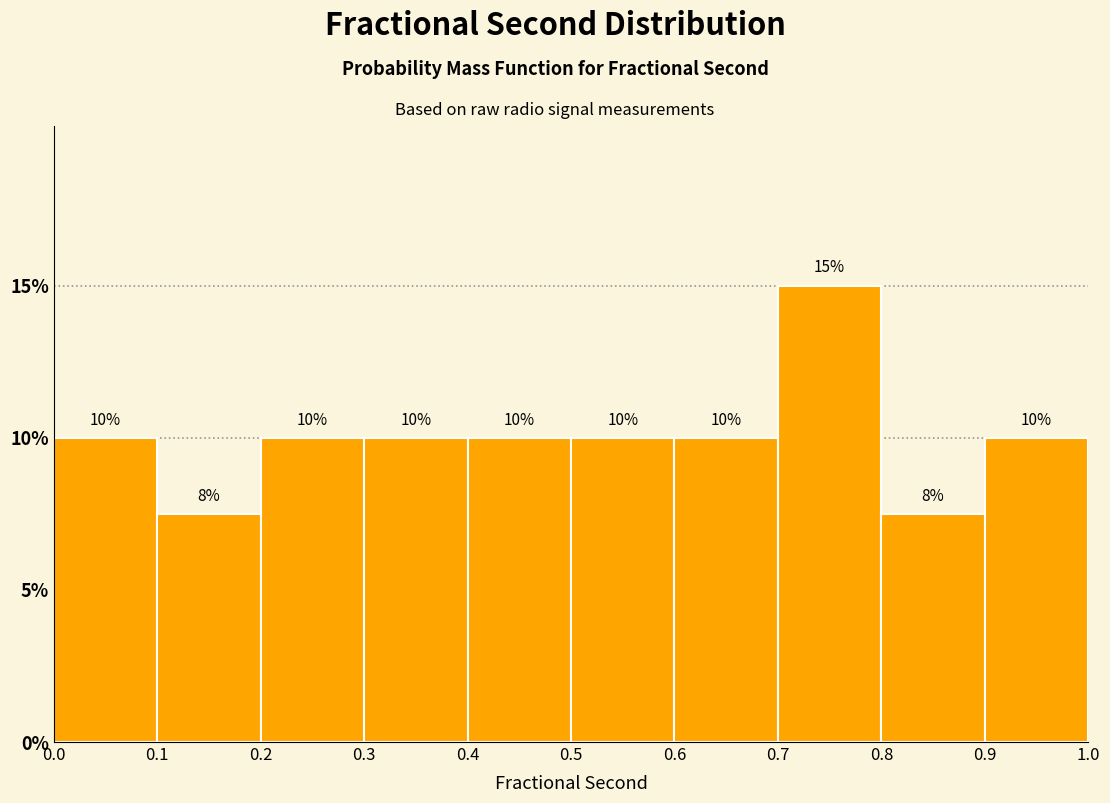

Over which range of the x-axis is the bar tallest?

0.7 to 0.8